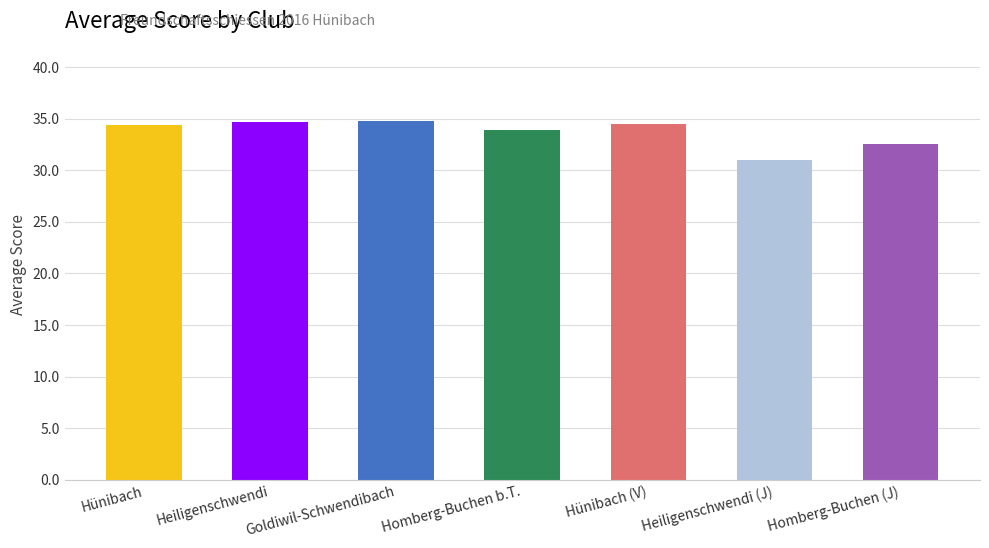

What is the change in value from Hünibach (V) to Homberg-Buchen (J)?

-2.0